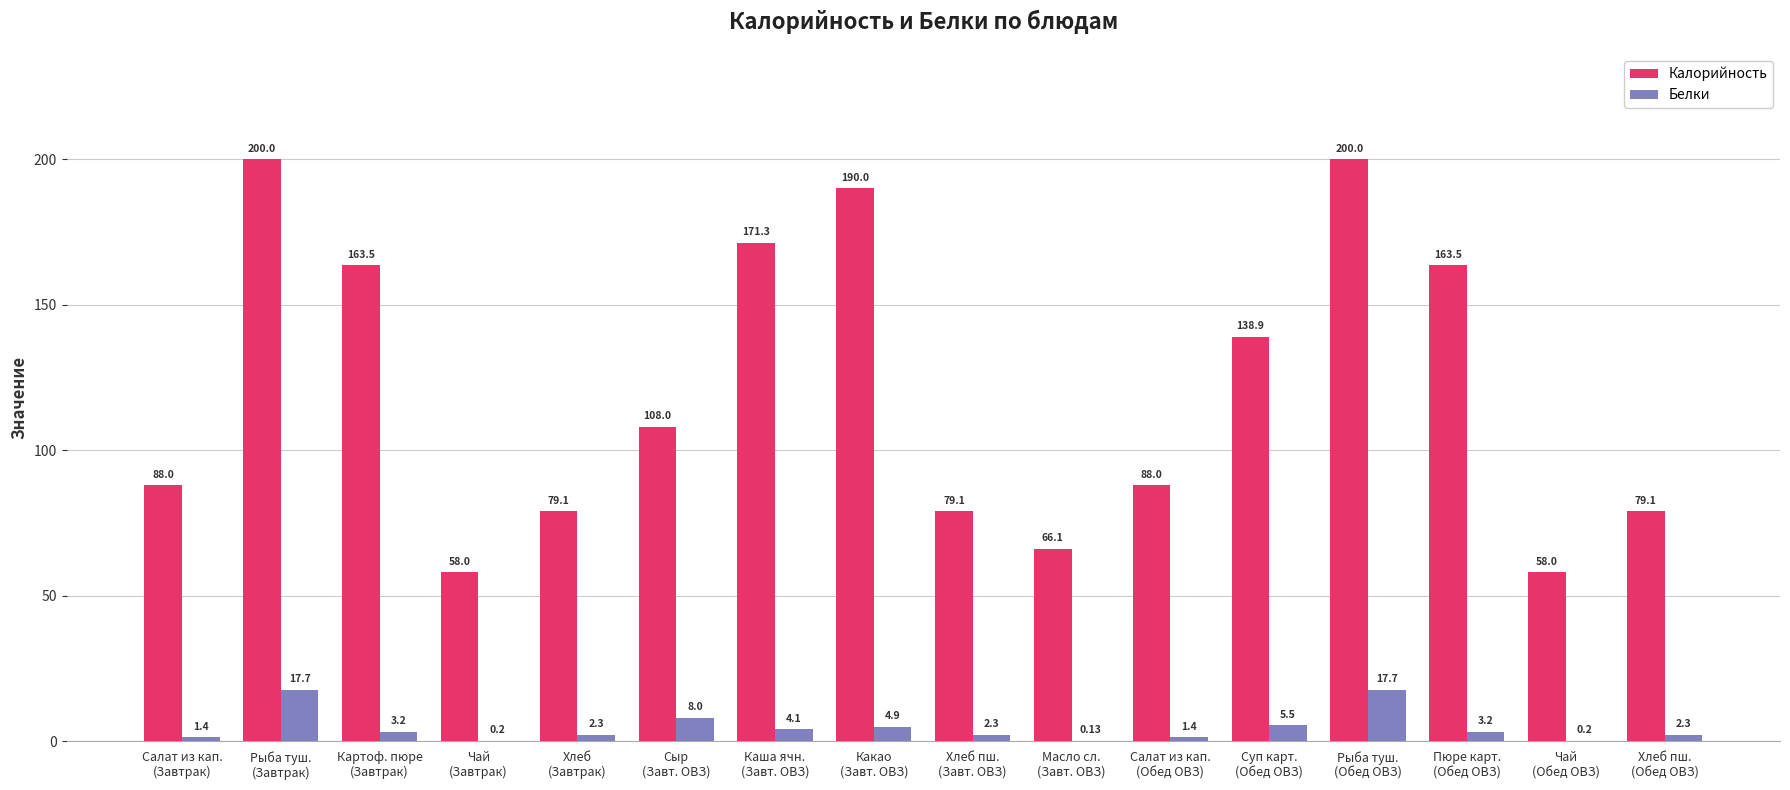

What is the sum of all Белки values?

74.5